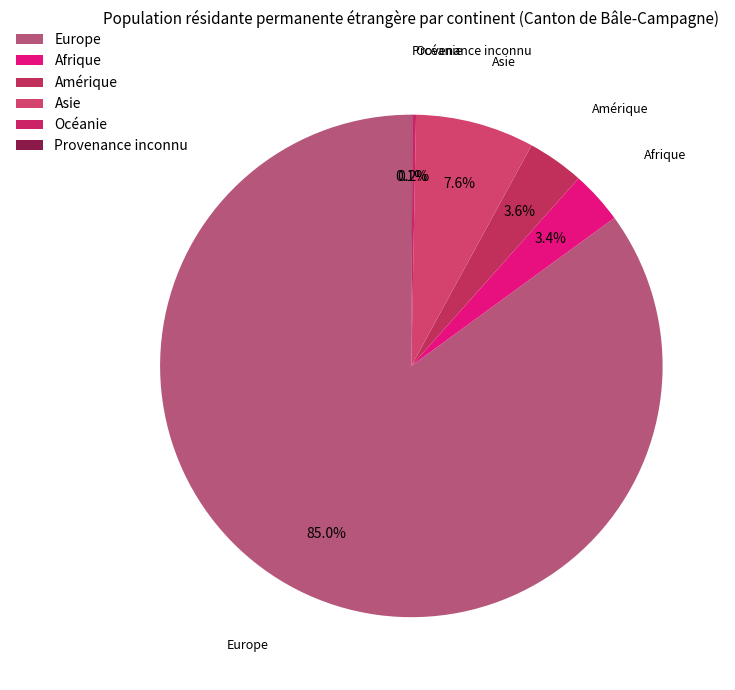

True or false: Europe accounts for 85% of the total.

True